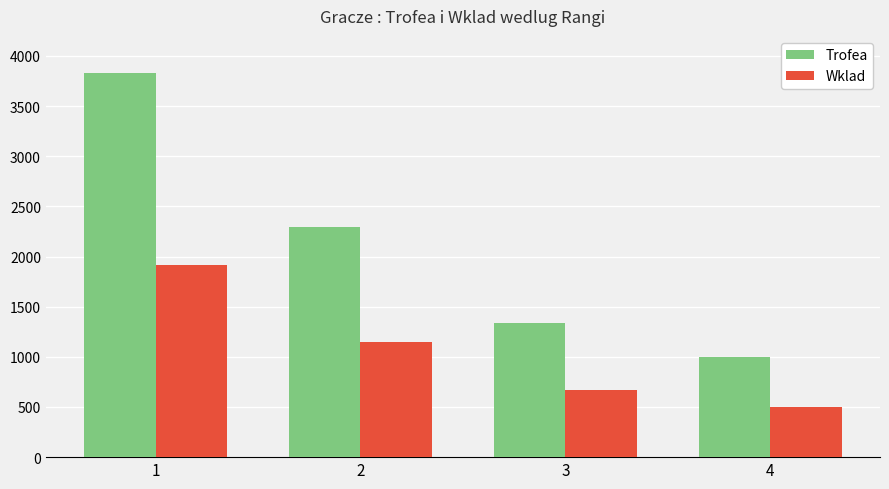

Which series has the largest range (max minus min)?

Trofea